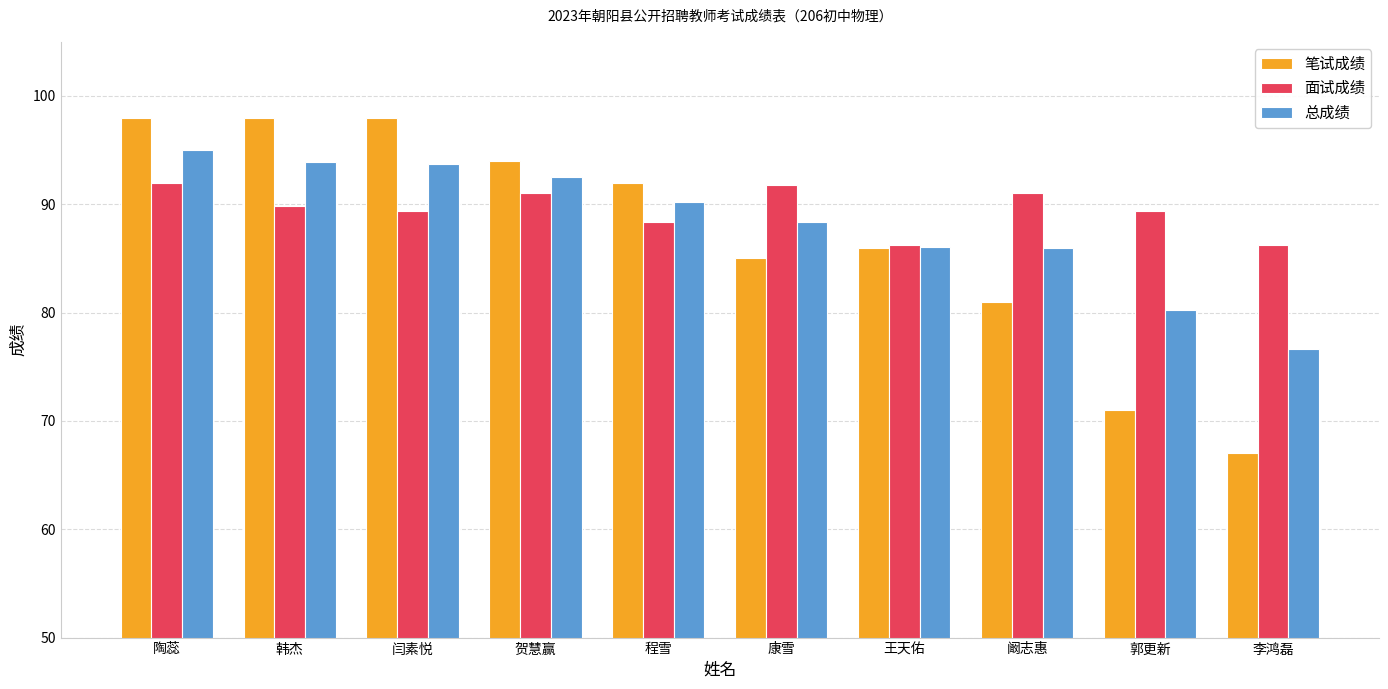

Which series has the largest total across all categories?

面试成绩